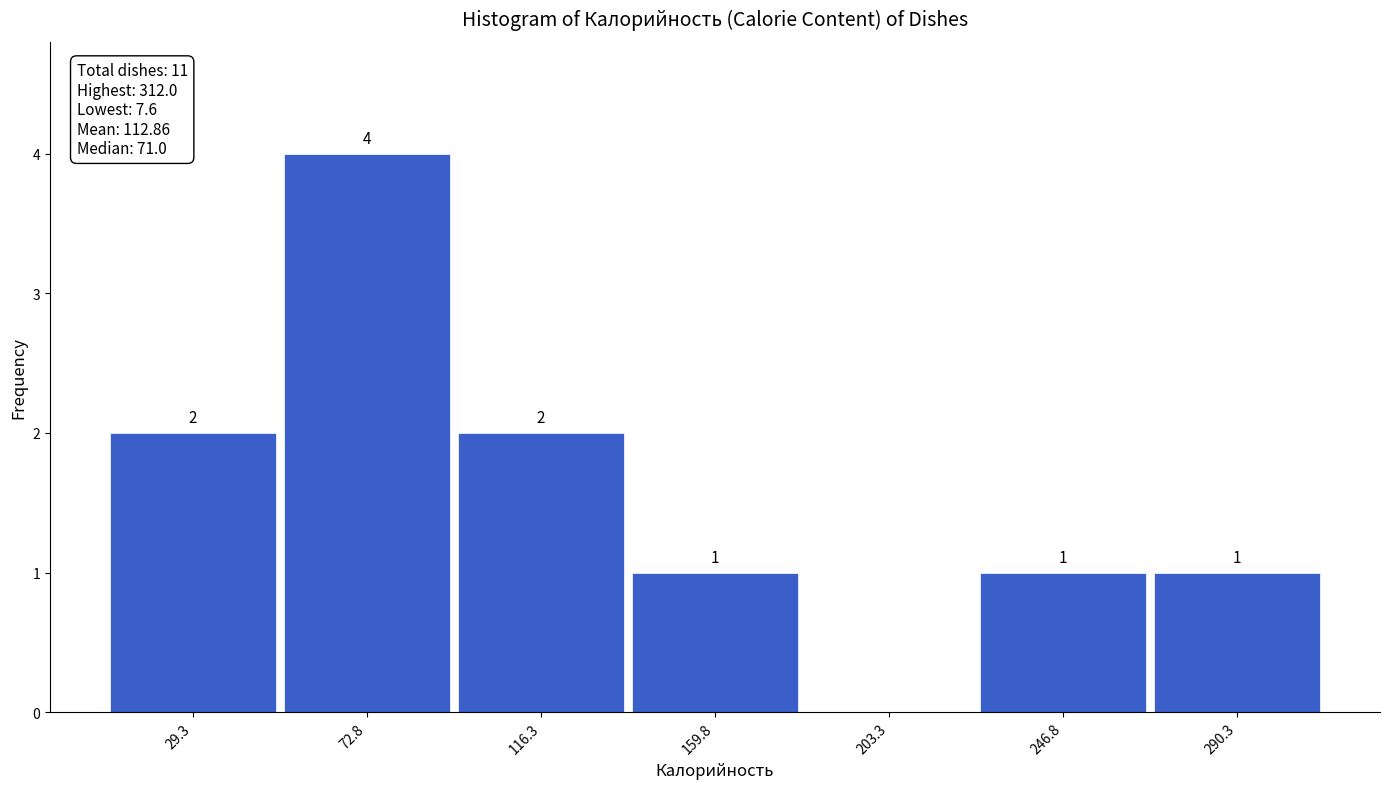

Which range on the x-axis has the tallest bar?

50 to 95